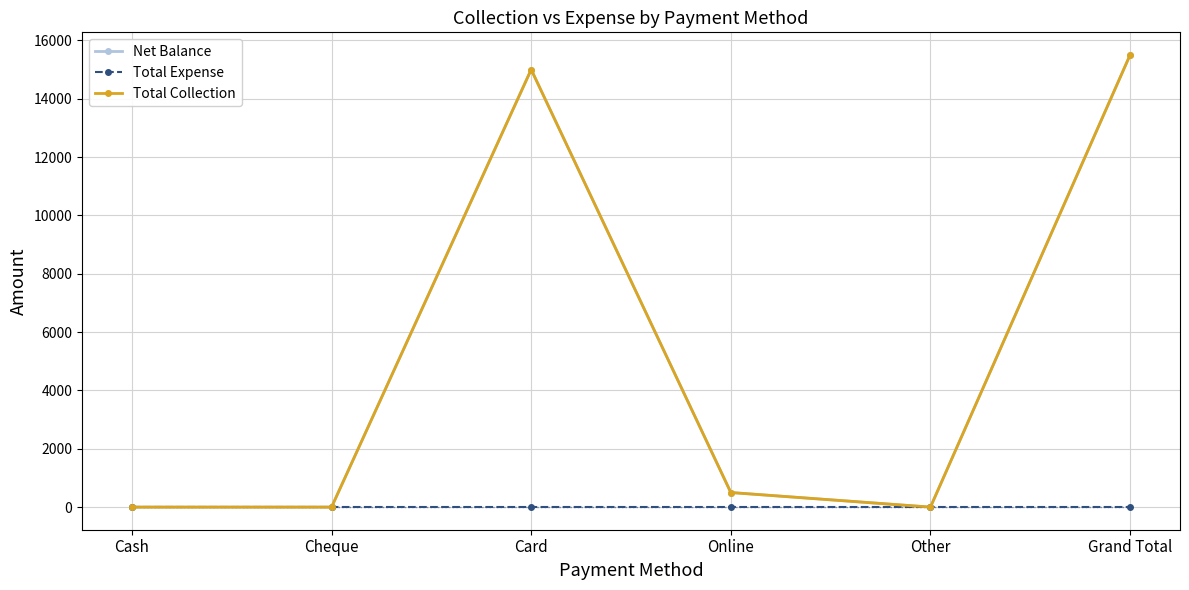

Does the chart have visible grid lines?

Yes